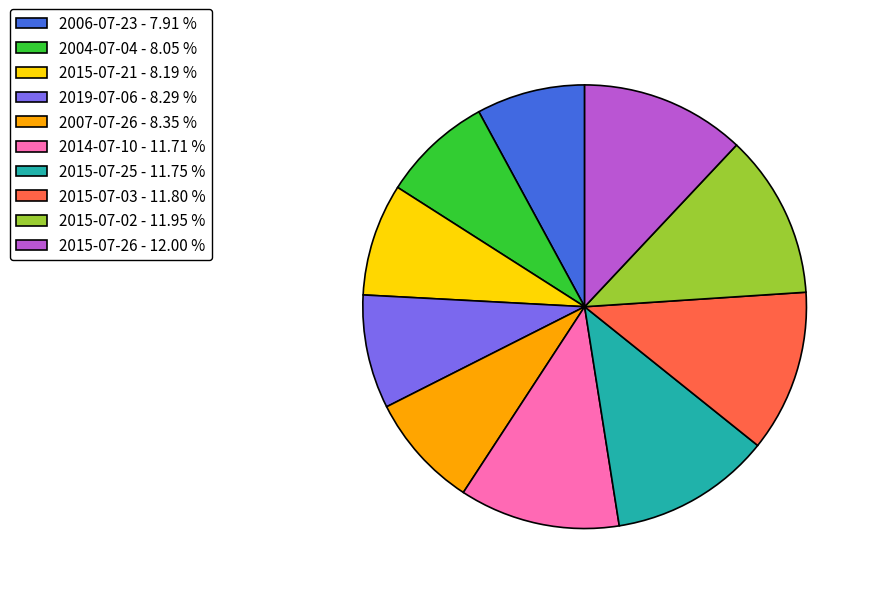

Is there any slice that represents more than half of the pie?

No